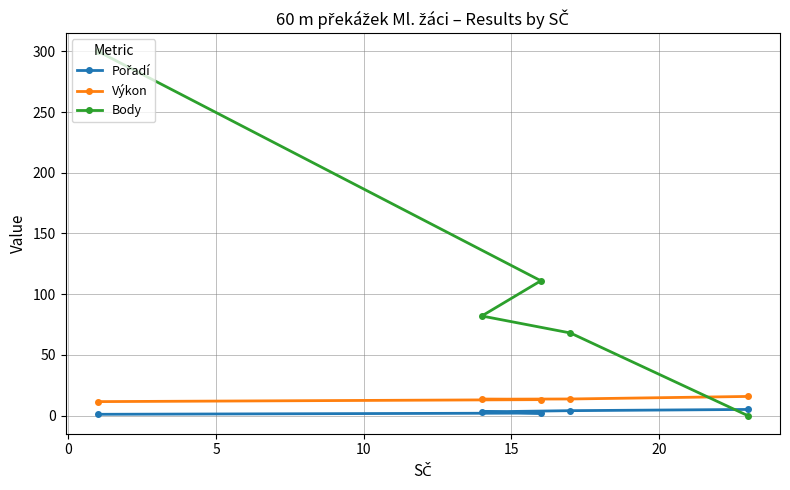

Which series has the largest total across all categories?

Body